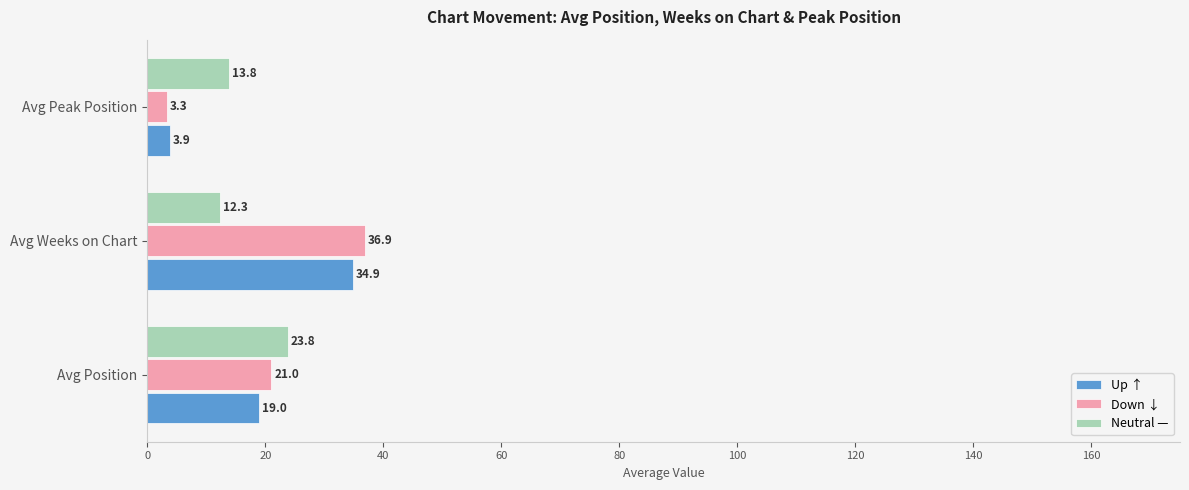

What is the difference between the maximum and minimum values in the Down ↓ series?

33.6